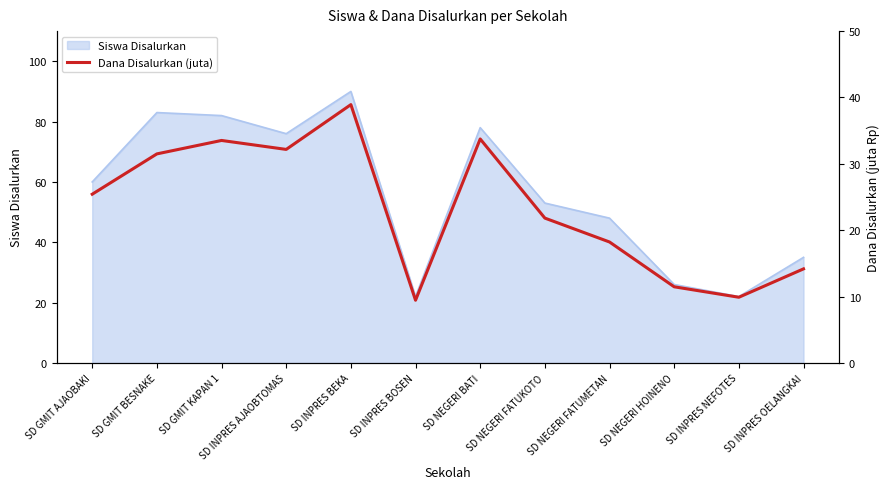

At which label is Siswa Disalurkan closest to 56?

SD NEGERI FATUKOTO